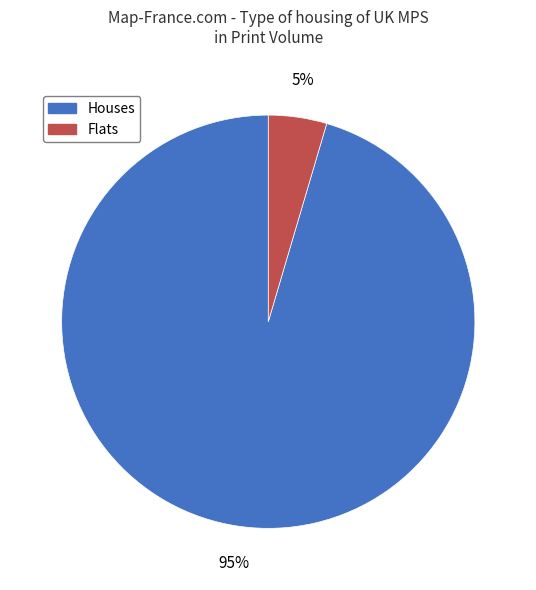

Is there a majority slice in this chart?

Yes